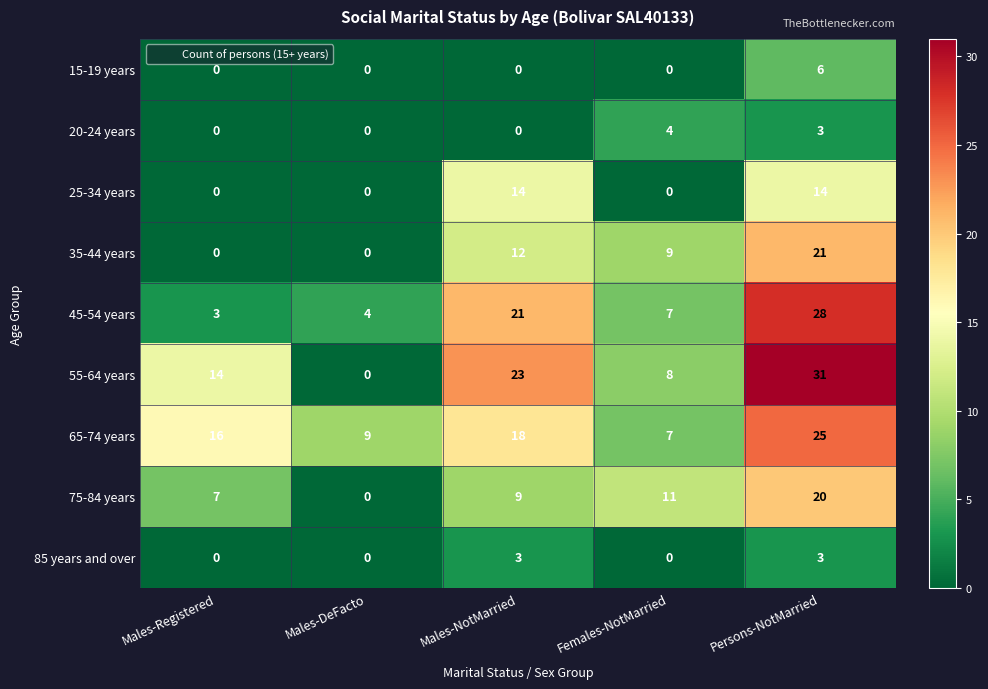

True or false: 35-44 years has a value of 12 at Males-NotMarried.

True